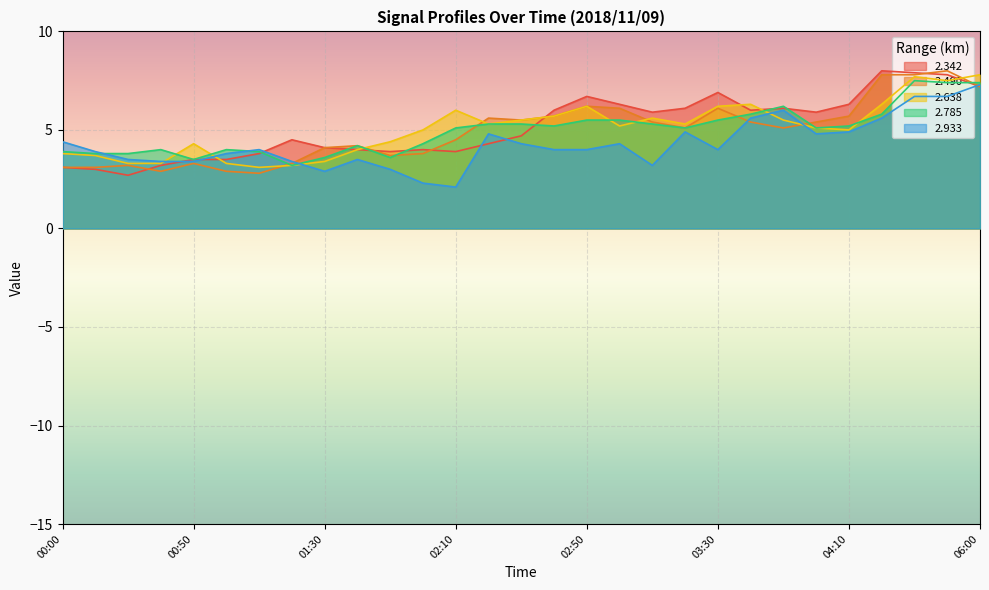

At 02:00, list the series in order from smallest to largest.

  2.933,   2.490,   2.342,   2.785,   2.638